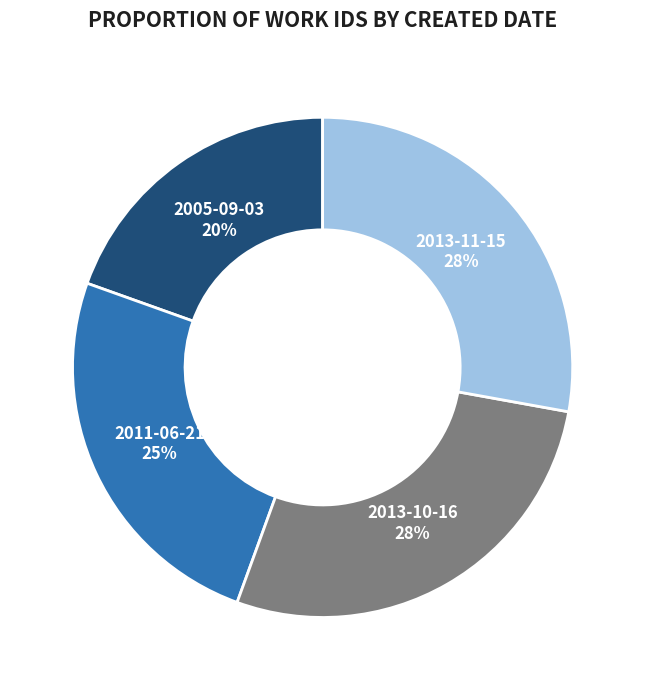

How many slices are in this pie chart?

4